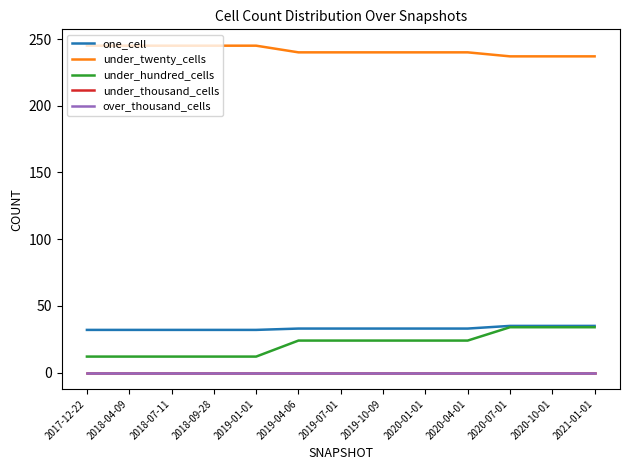

What is the label of the 11th point from the right?

2018-07-11